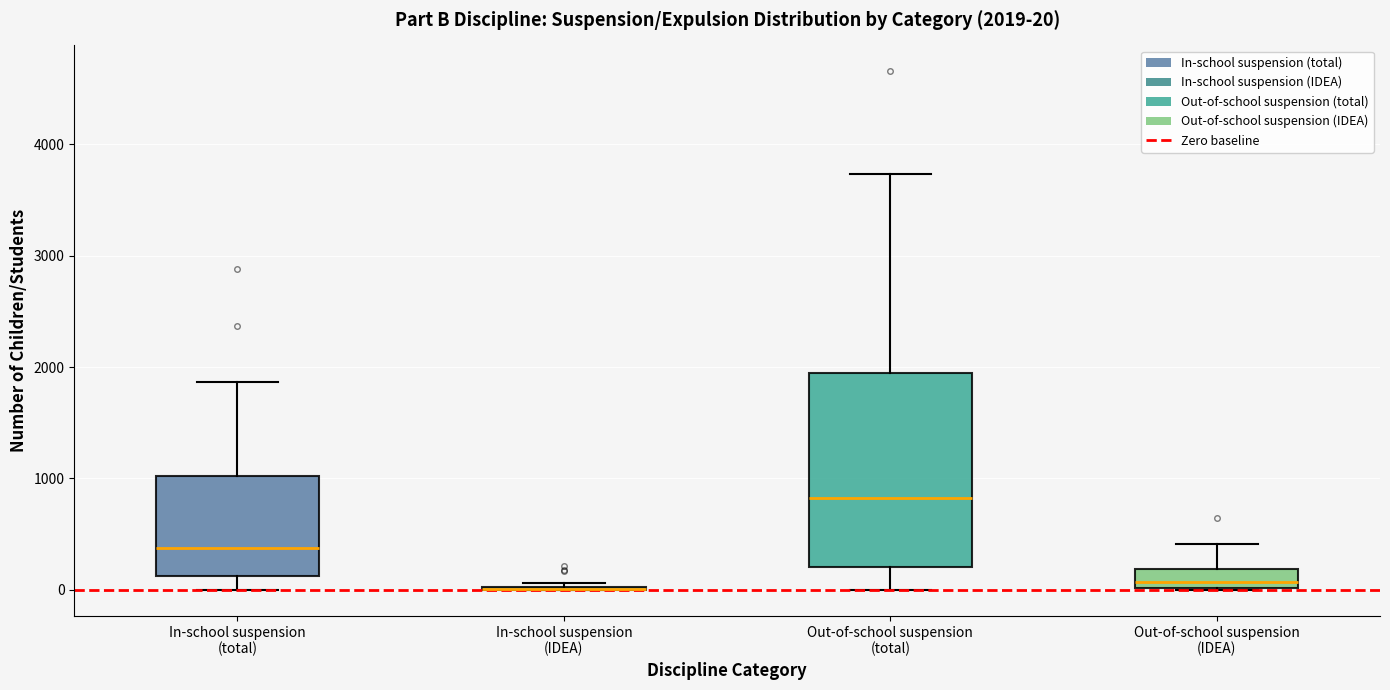

Which box is the tallest, from its lower edge to its upper edge?

Out-of-school suspension (total)